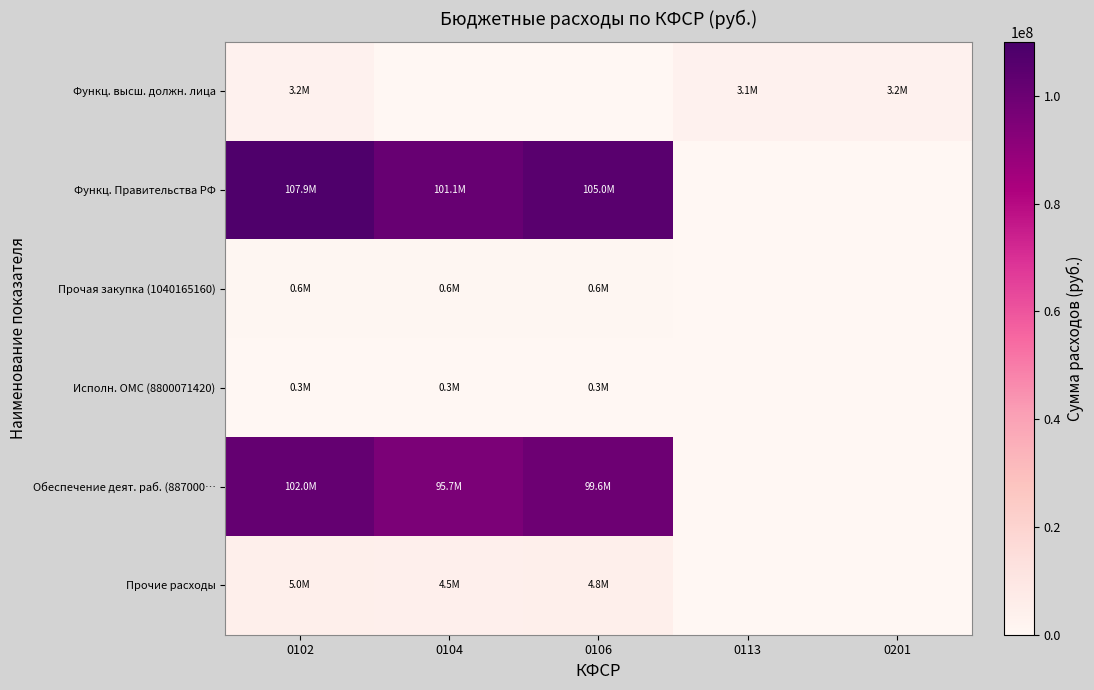

Which series has the largest total across all categories?

Функц. Правительства РФ